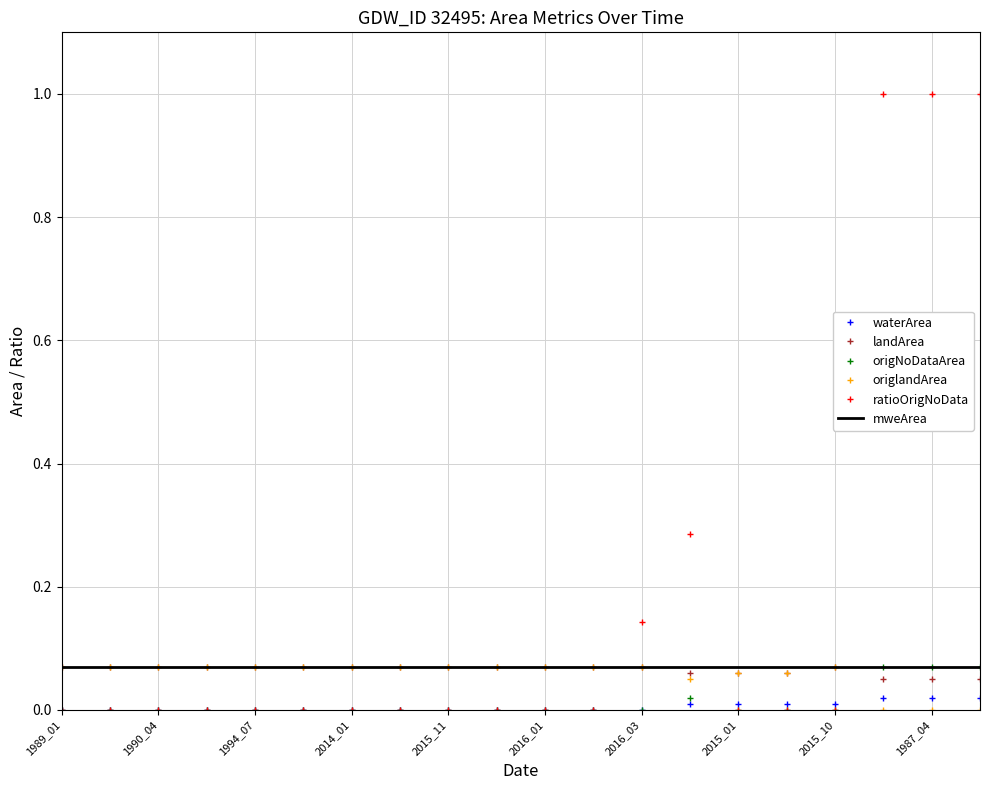

Which series has the widest spread of values?

ratioOrigNoData